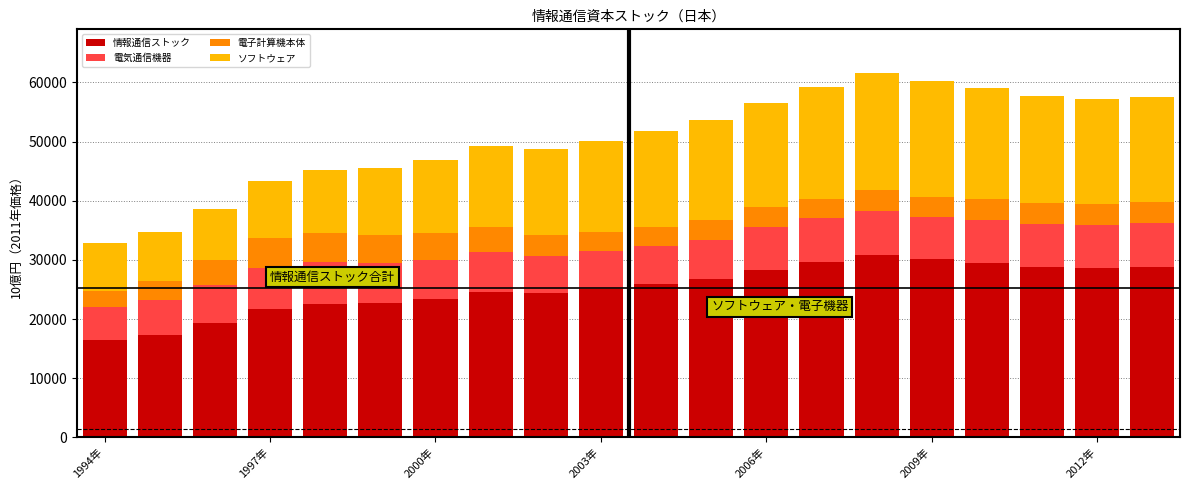

What is the maximum value for 情報通信ストック?

30783.9